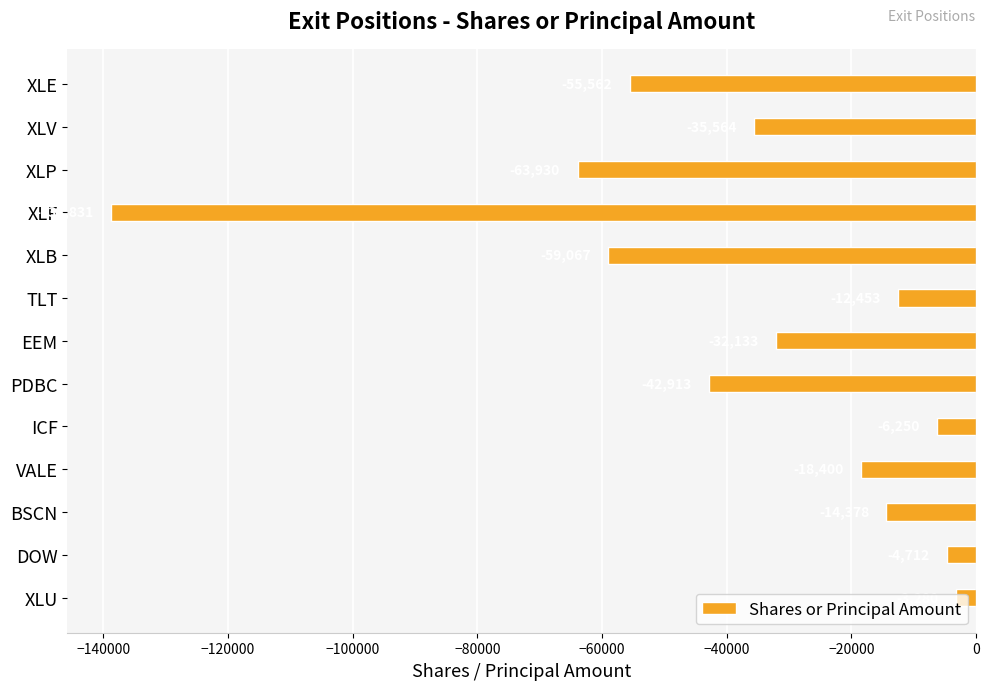

How many bars are there in total?

13